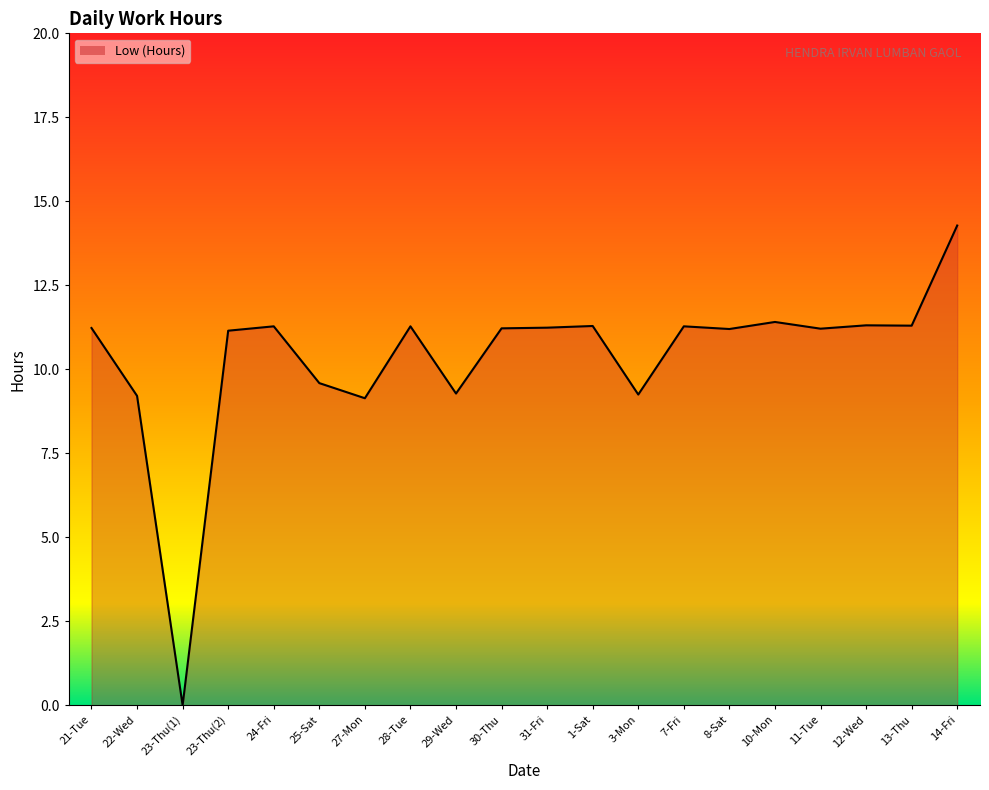

Which has a higher value, 27-Mon or 7-Fri?

7-Fri